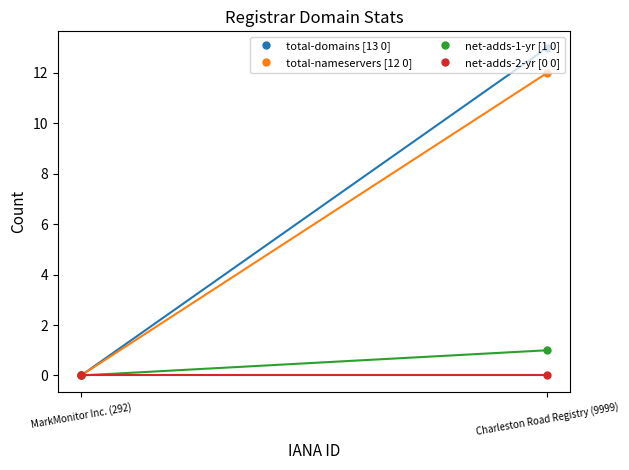

The total-nameservers [12 0] series shows 12 at Charleston Road Registry (9999). True or false?

True